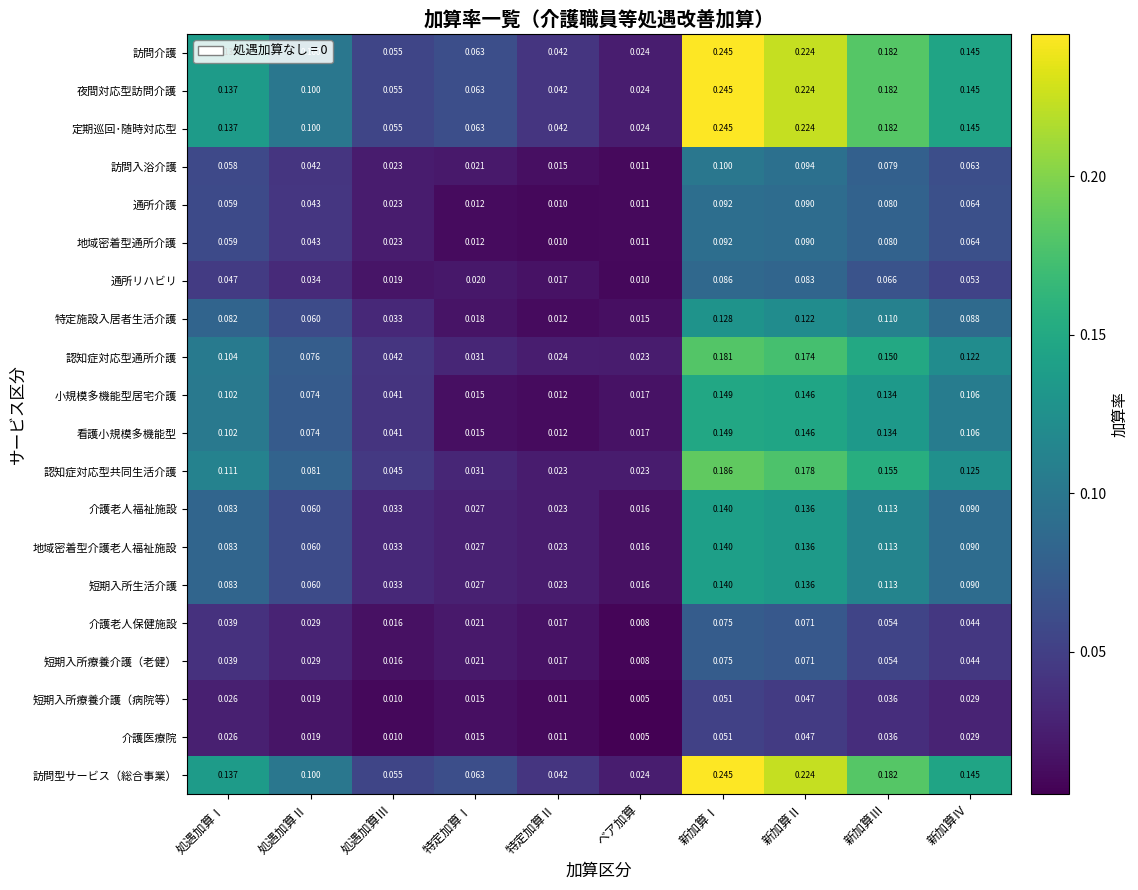

Is the value of 介護医療院 at 処遇加算Ⅰ greater than the value of 定期巡回･随時対応型 at 特定加算Ⅱ?

No